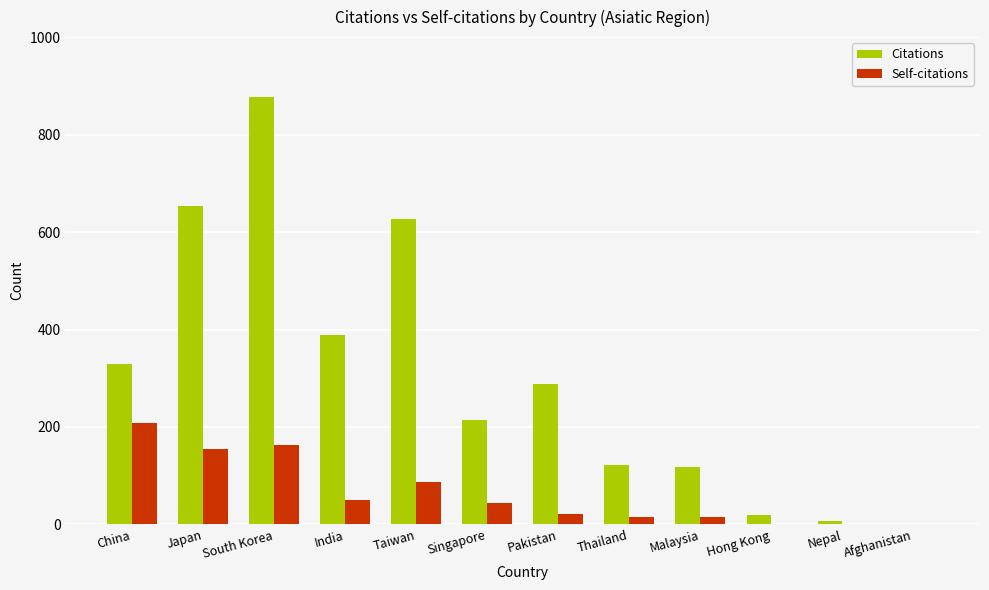

At which category is the sum across all series the highest?

South Korea